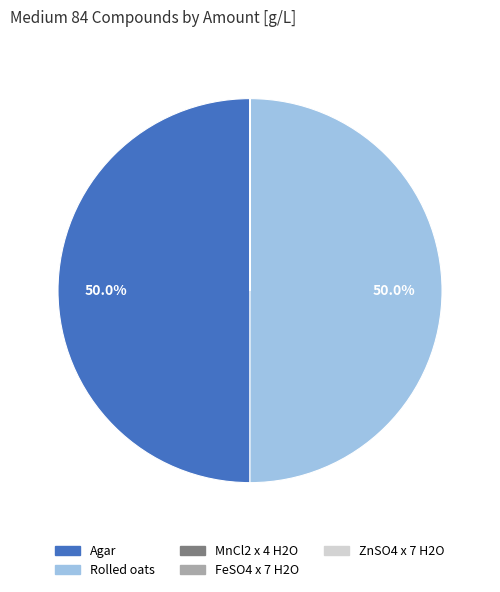

How much of the chart is everything except Agar?

50.0%